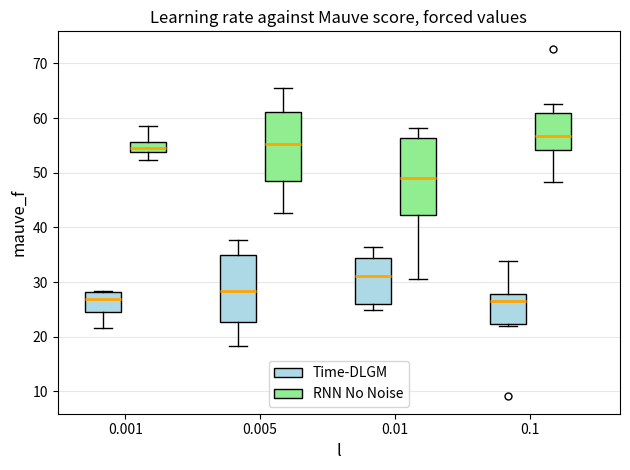

Reading left to right, read every box against the y-axis: the position of its median line, the range the box covers, and the ends of its whiskers. The values are not printed on the chart, so give them approximately, as read against the axis.

0.001 (Time-DLGM): median 27, box 25 to 28, whiskers 22 to 28
0.001 (RNN No Noise): median 54 (just above the box's lower edge), box 54 to 56, whiskers 52 to 59
0.005 (Time-DLGM): median 28, box 23 to 35, whiskers 18 to 38
0.005 (RNN No Noise): median 55, box 48 to 61, whiskers 43 to 66
0.01 (Time-DLGM): median 31, box 26 to 34, whiskers 25 to 37
0.01 (RNN No Noise): median 49, box 42 to 56, whiskers 31 to 58
0.1 (Time-DLGM): median 27, box 22 to 28, whiskers 22 (just below the box's lower edge) to 34
0.1 (RNN No Noise): median 57, box 54 to 61, whiskers 48 to 63